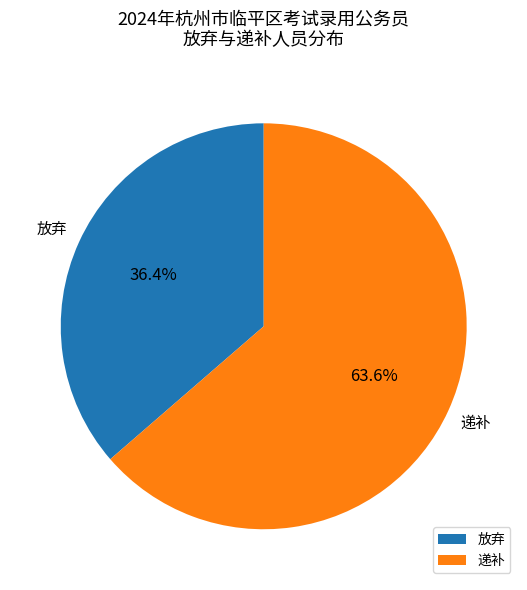

What portion of the pie excludes 递补?

36.4%